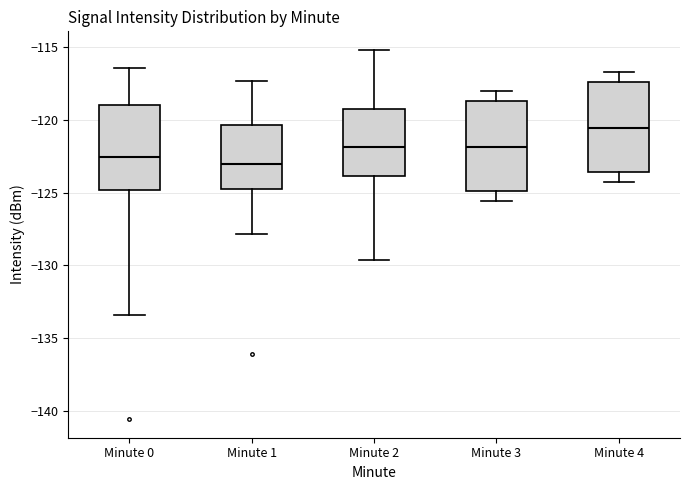

Which box's median line is the highest?

Minute 4